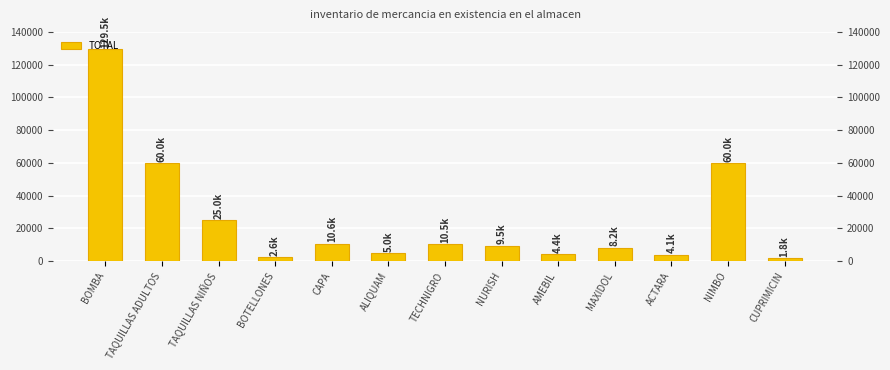

True or false: the data shows 1760 at CUPRIMICIN.

True